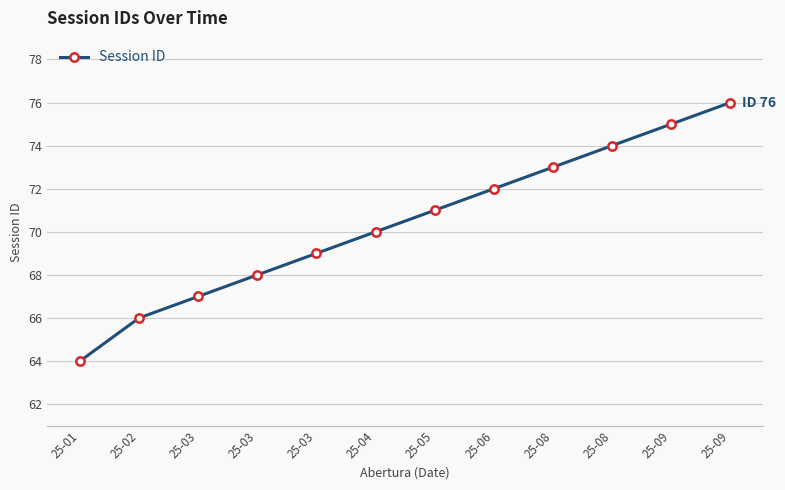

What is the difference between the values at 25-03 and 25-09?

7